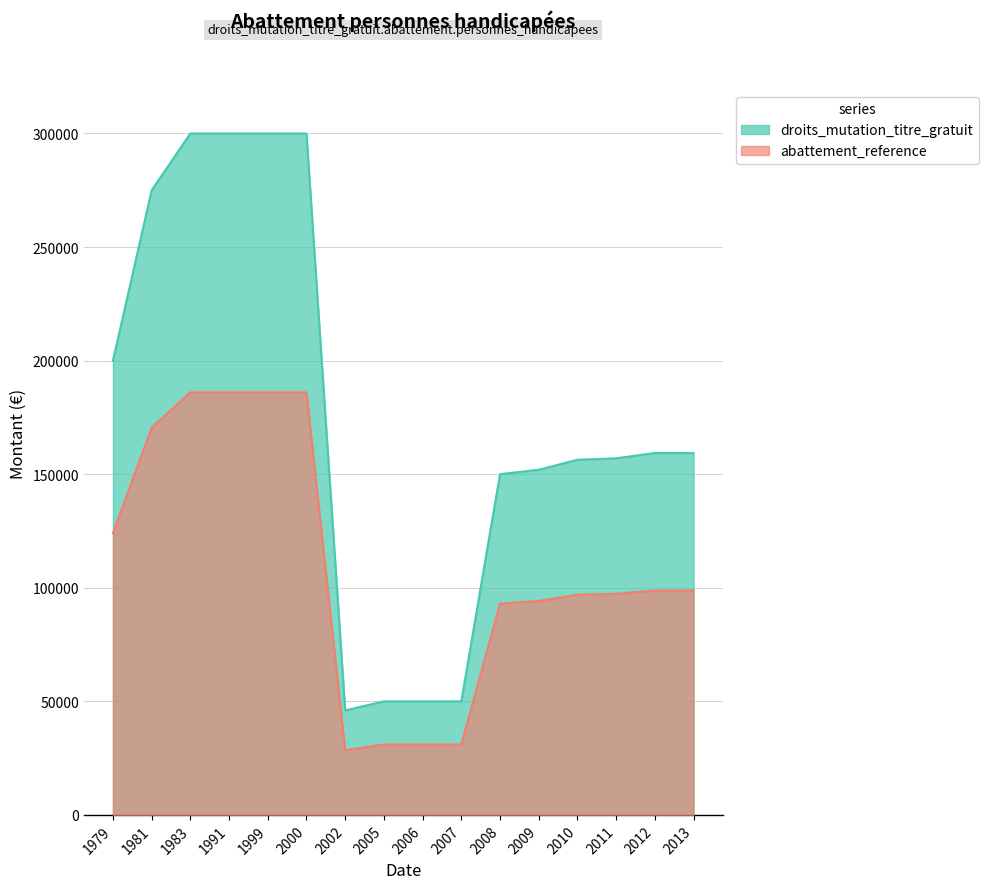

The chart shows a value of 156974 at 2011. True or false?

True